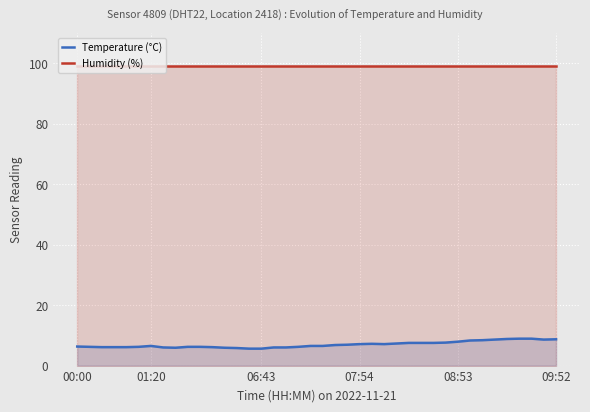

What are all the series names shown in the legend?

Temperature (°C), Humidity (%)